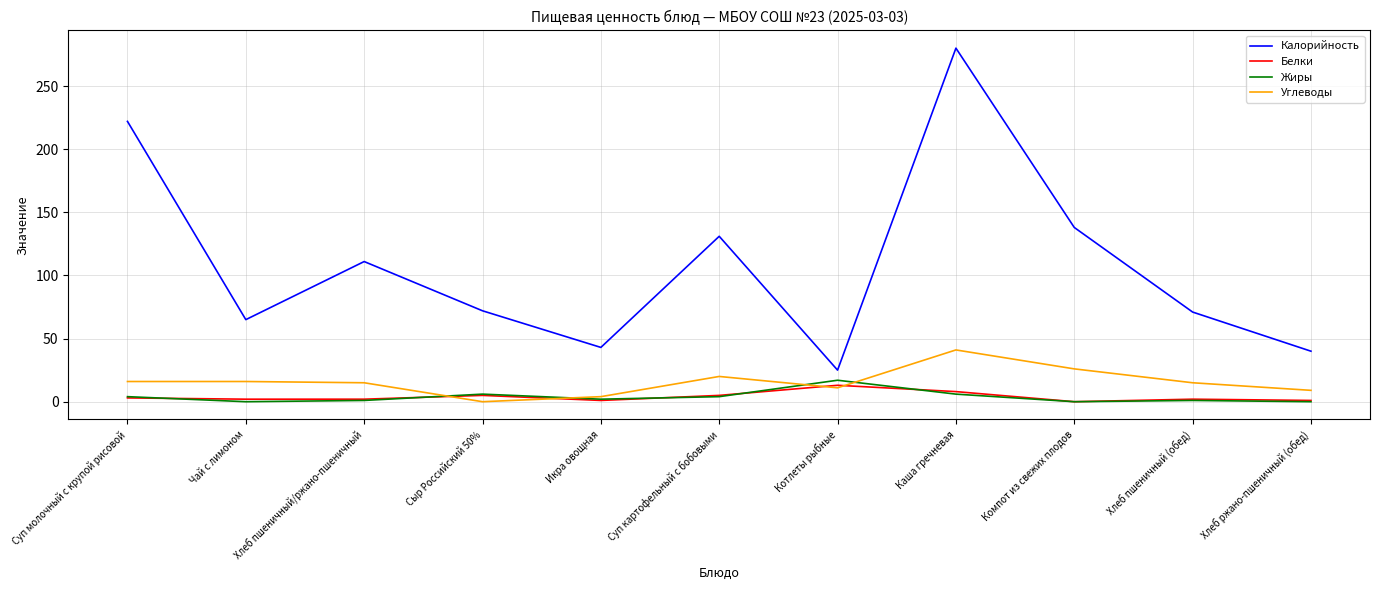

What are all the series names shown in the legend?

Калорийность, Белки, Жиры, Углеводы